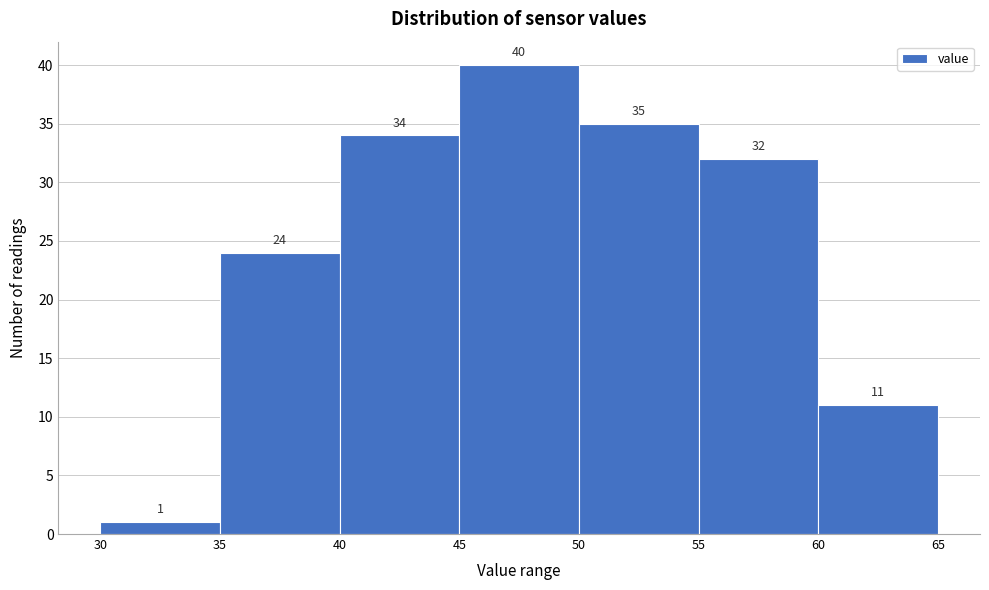

Reading left to right, list every bar in this chart as the range it spans on the x-axis followed by its height.

30 to 35: 1
35 to 40: 24
40 to 45: 34
45 to 50: 40
50 to 55: 35
55 to 60: 32
60 to 65: 11